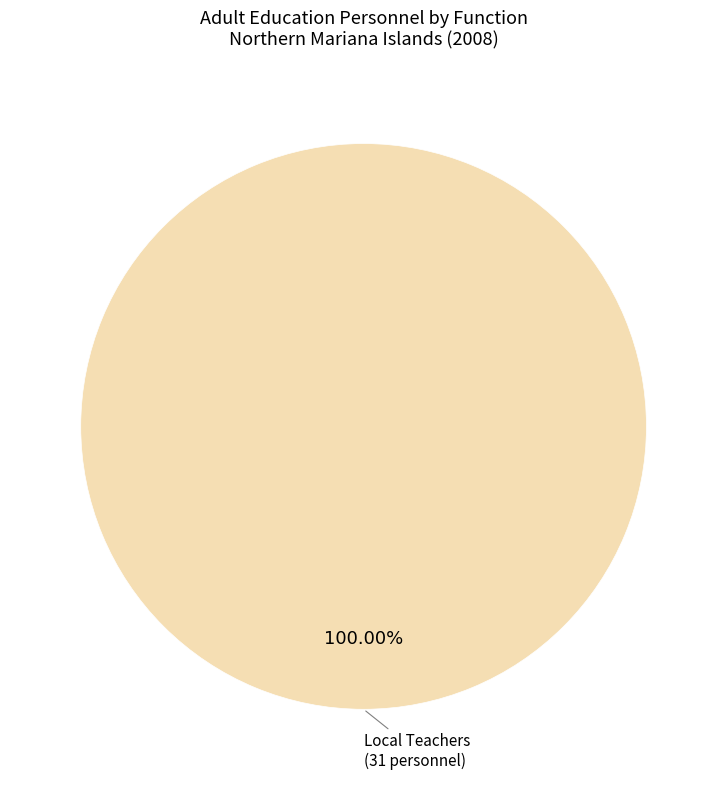

Does any single category account for the majority?

Yes